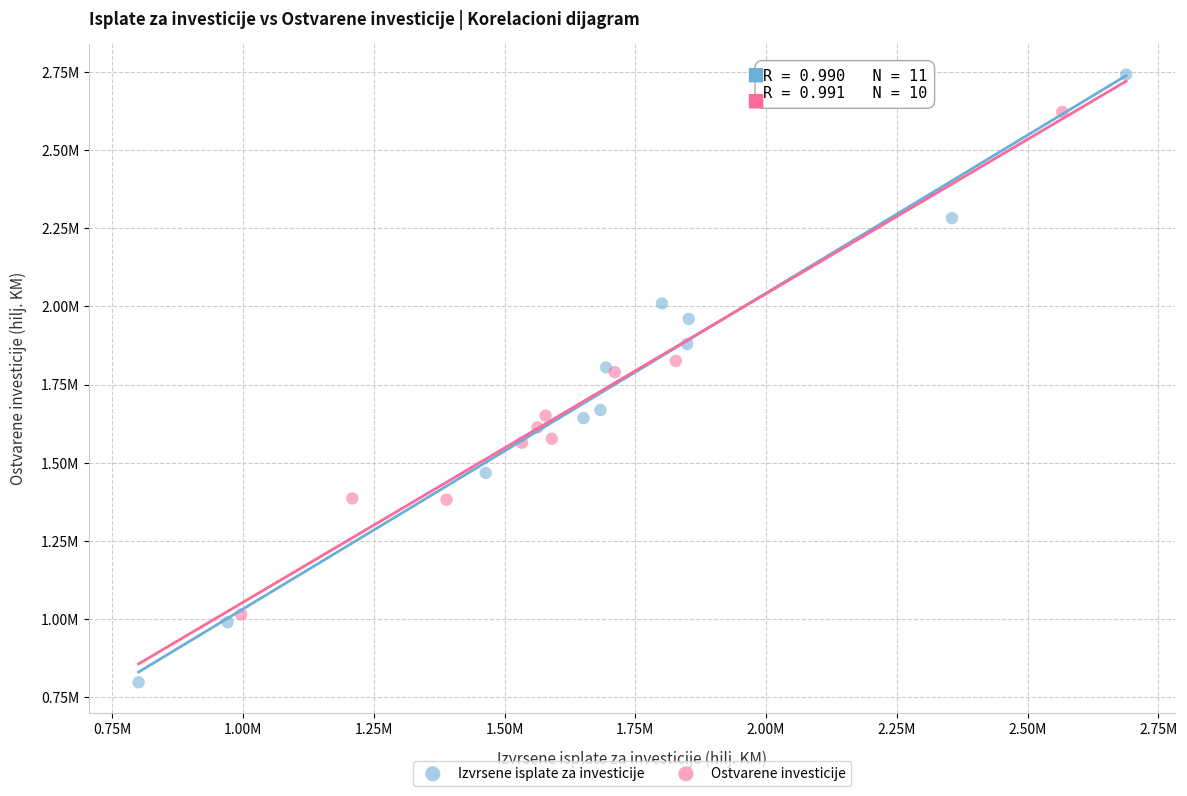

Which series contains the lowest Y value?

Izvrsene isplate za investicije